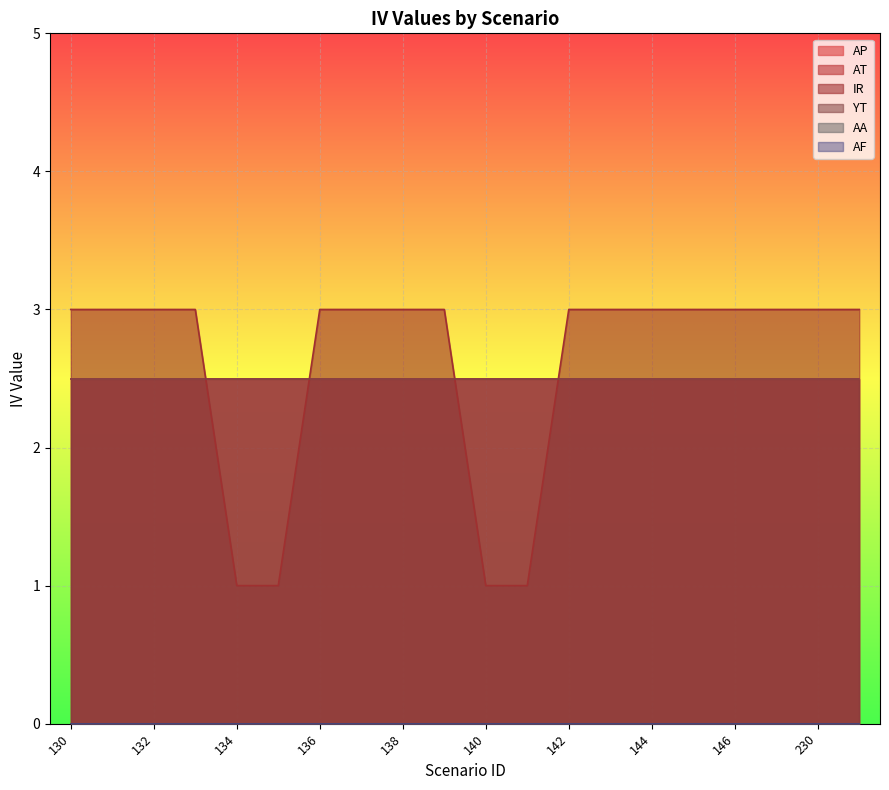

Which series changed the most between 135 and 231?

IR